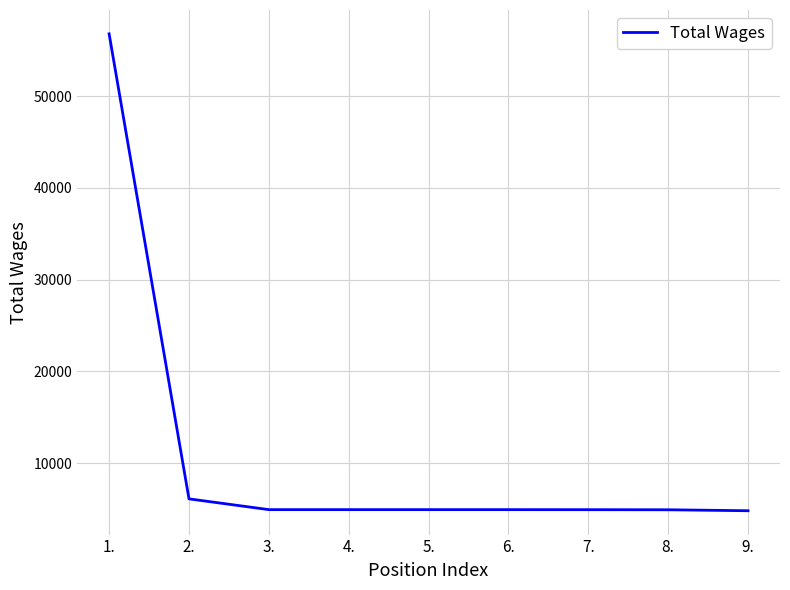

True or false: the data shows 2639 at 9..

False